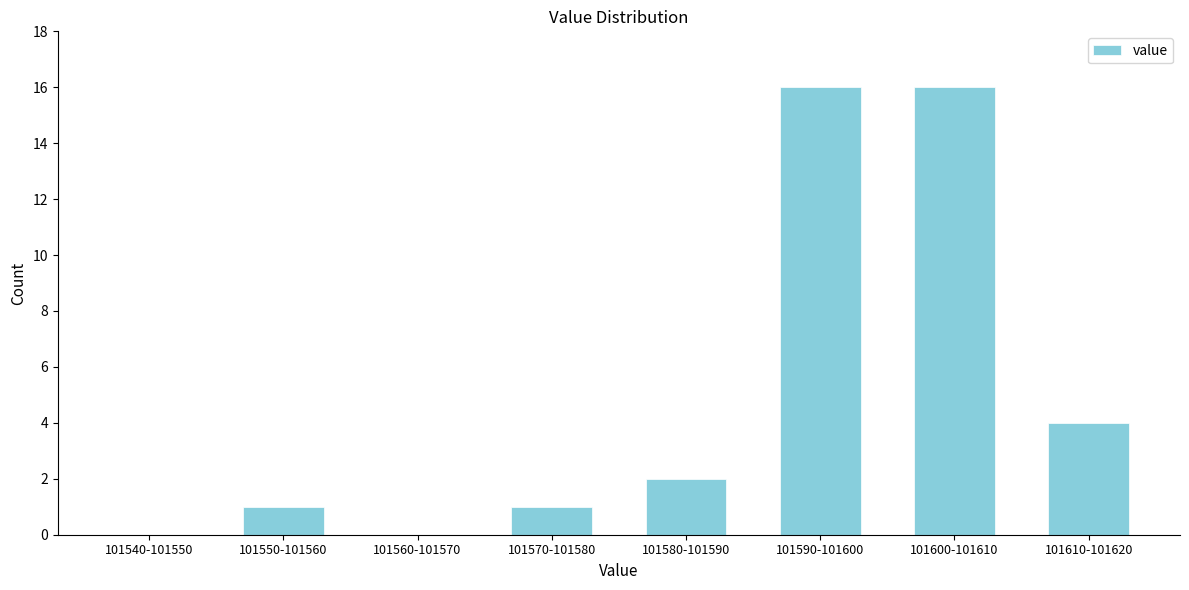

Reading left to right, list all the values displayed in this chart.

101540-101550=0	101550-101560=1	101560-101570=0	101570-101580=1	101580-101590=2	101590-101600=16	101600-101610=16	101610-101620=4